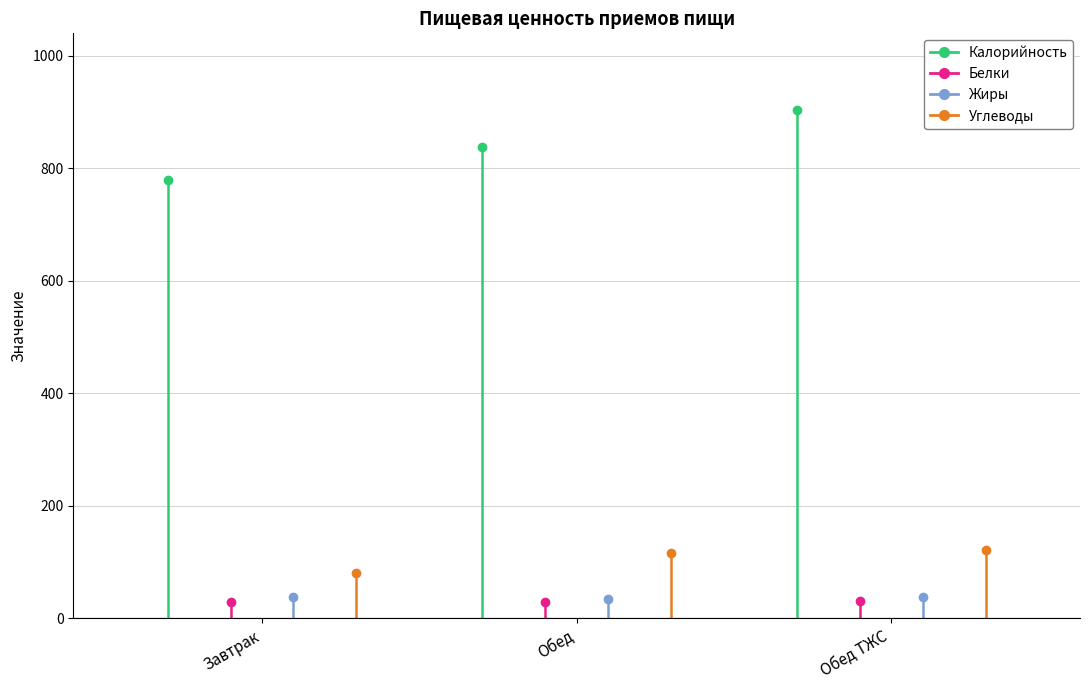

What is the sum of the Жиры values at Обед ТЖС and Обед?

73.9